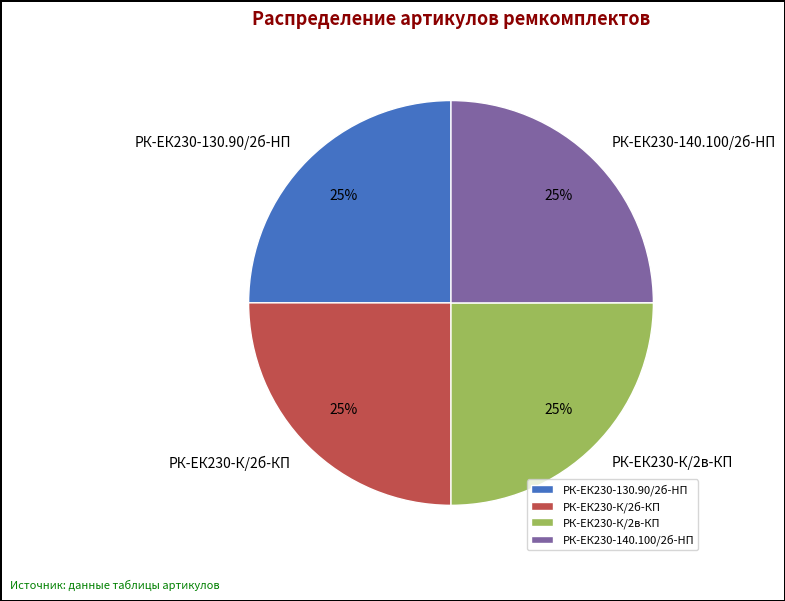

True or false: РК-ЕК230-К/2в-КП accounts for 37% of the total.

False